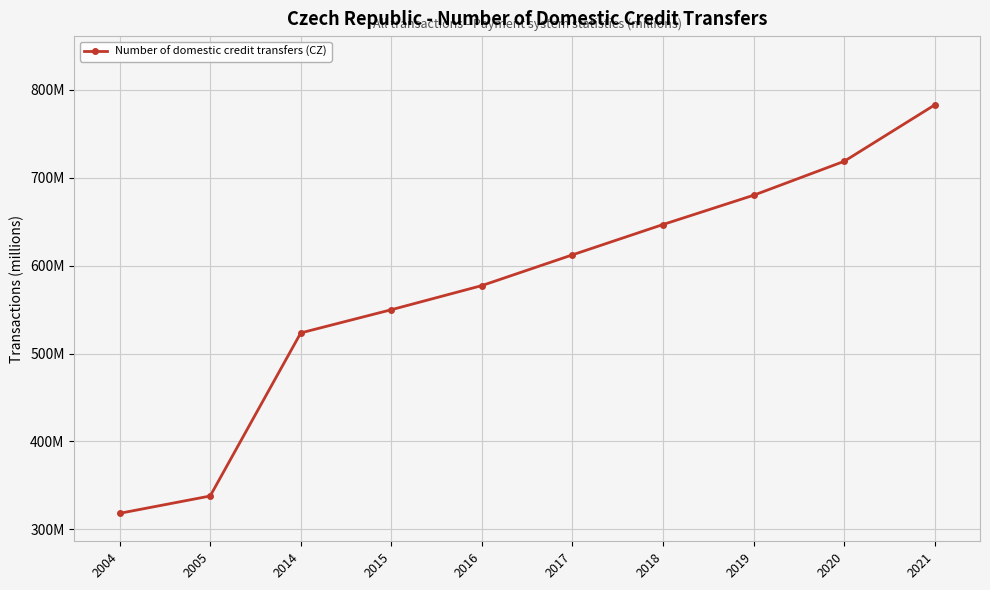

Is this an area chart (filled region under the line)?

No